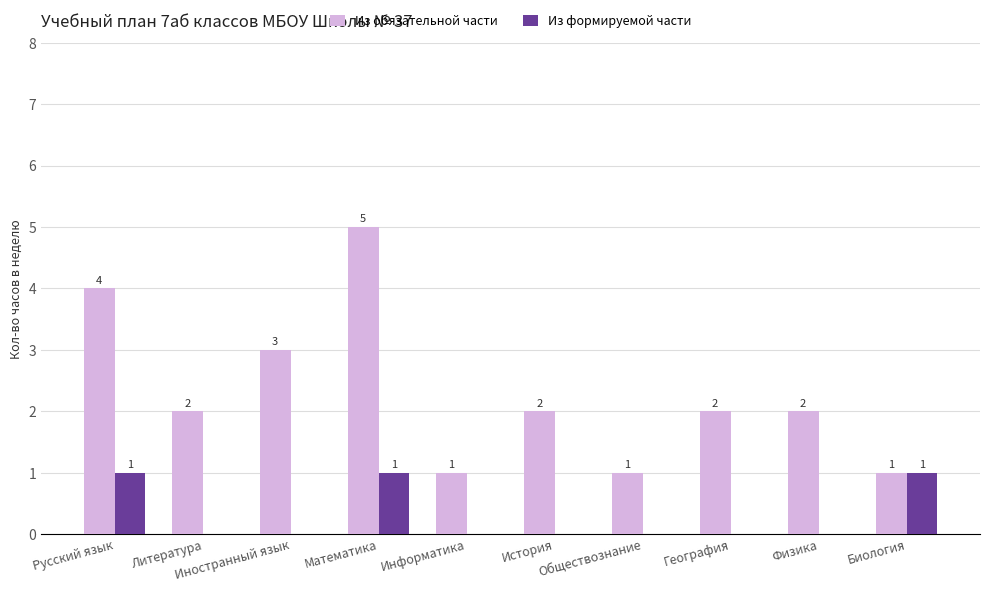

How many categories are shown in the chart?

10